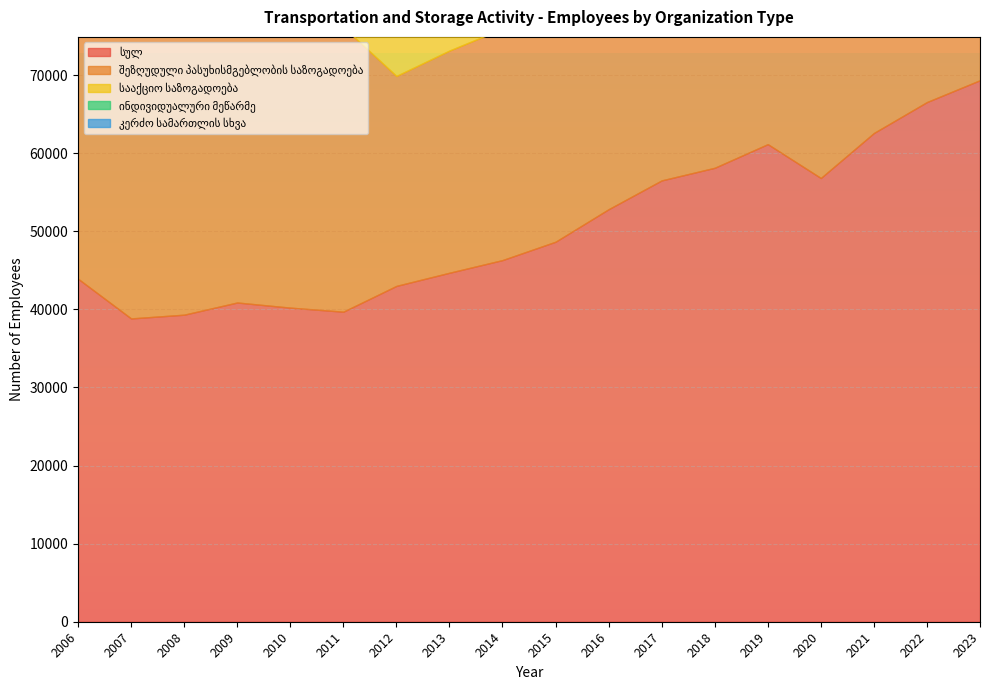

Rank the categories by ინდივიდუალური მეწარმე value from highest to lowest.

2023, 2022, 2021, 2019, 2020, 2016, 2017, 2018, 2015, 2012, 2013, 2014, 2006, 2007, 2008, 2011, 2010, 2009